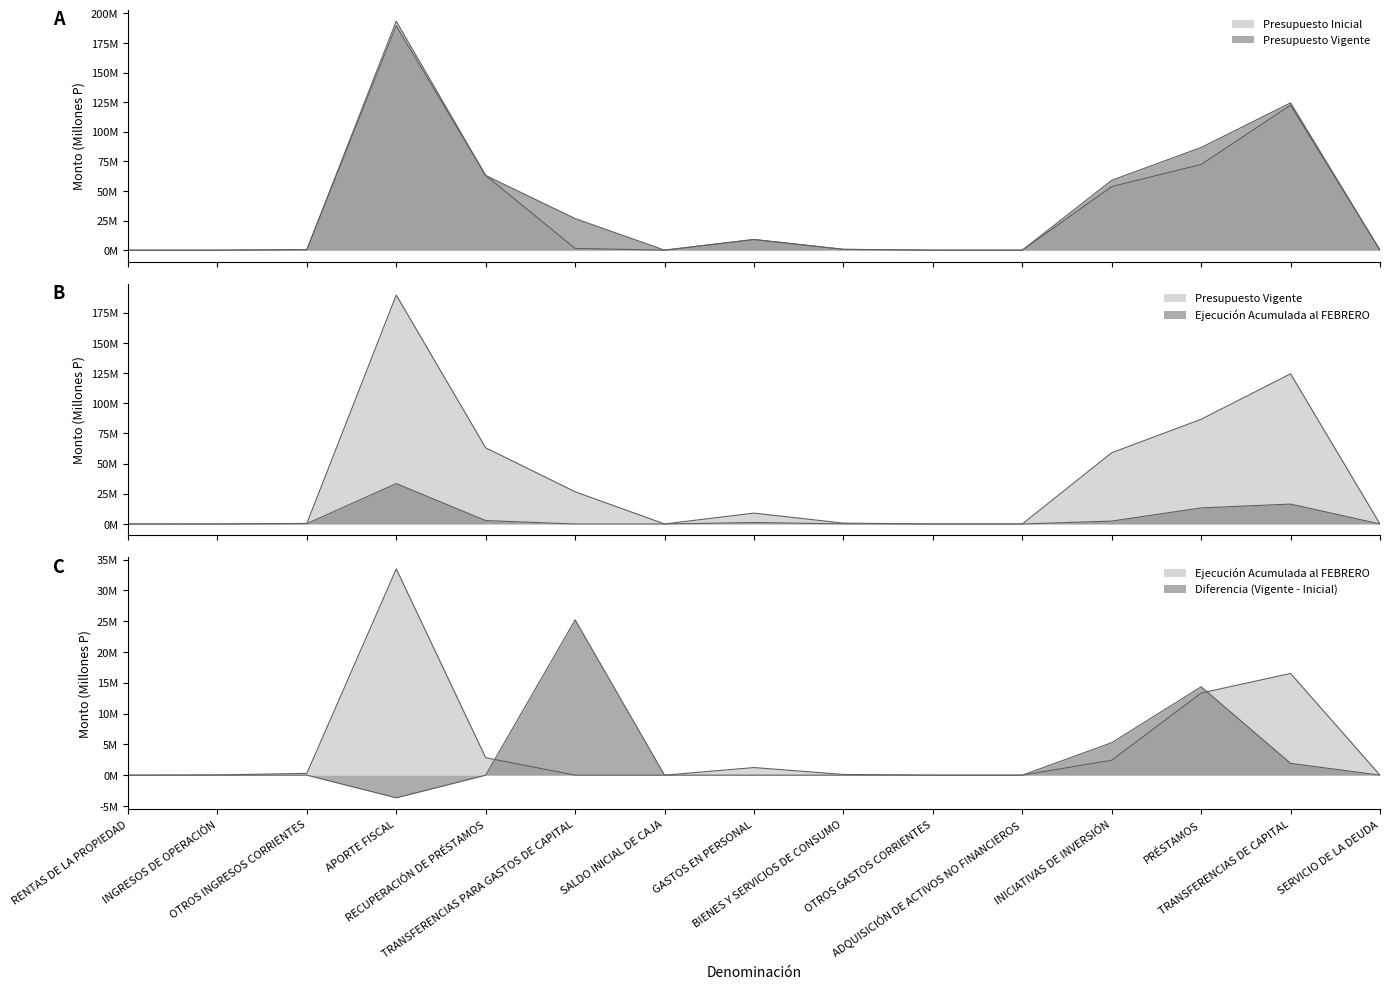

Between which two adjacent categories do Presupuesto Vigente and Ejecución Acumulada al FEBRERO first intersect?

RENTAS DE LA PROPIEDAD and INGRESOS DE OPERACIÓN